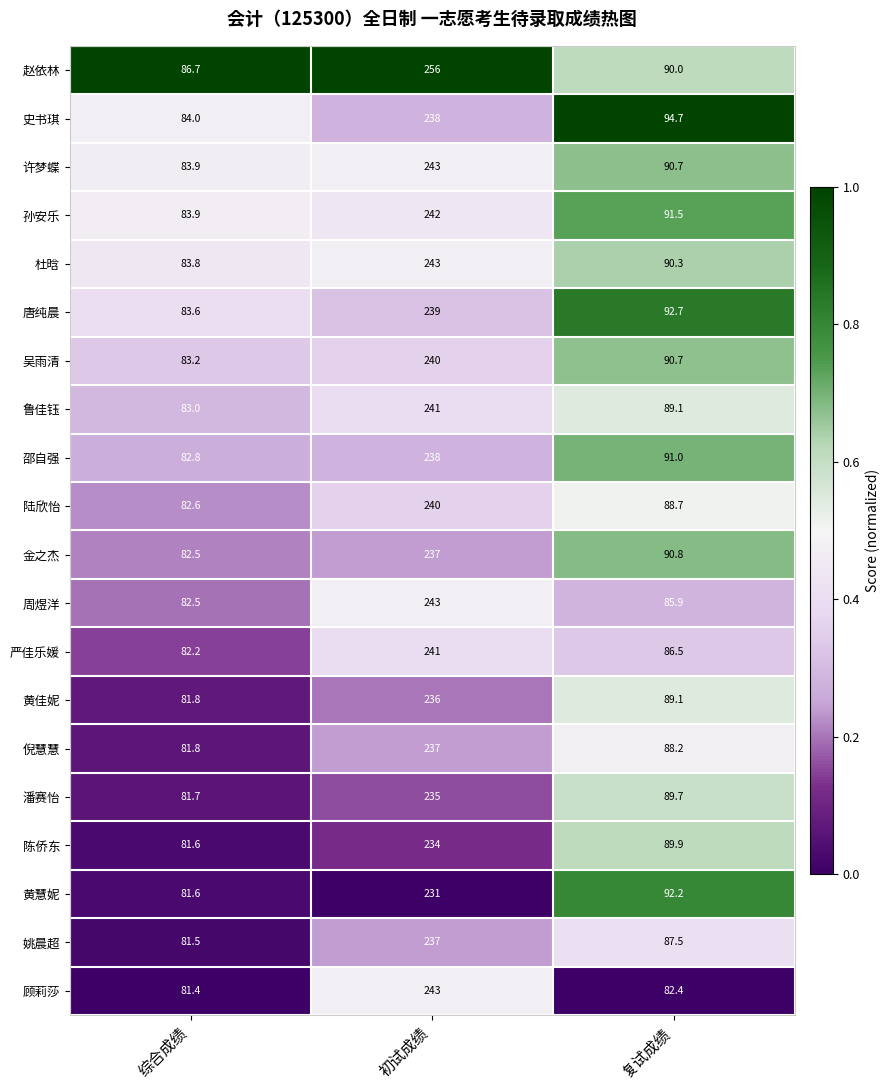

Which series has the widest spread of values?

赵依林